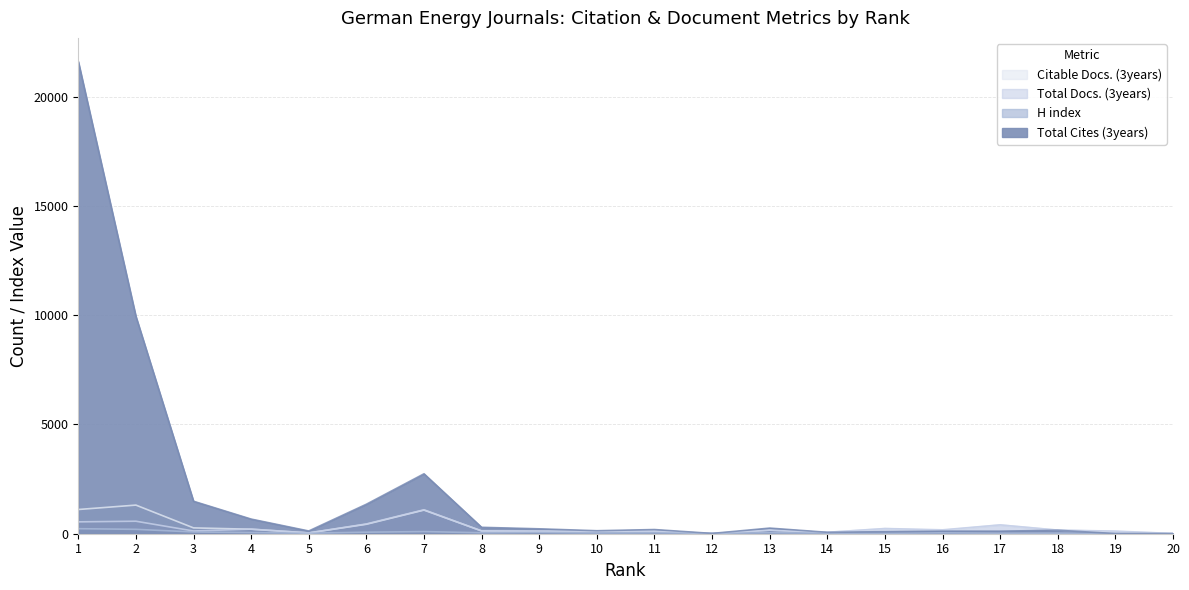

Does the chart display data point markers on the line(s)?

No